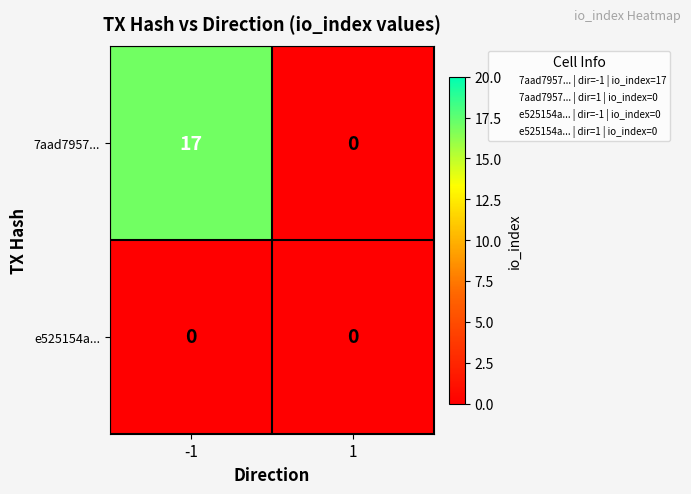

Which series has the largest total across all categories?

7aad7957...